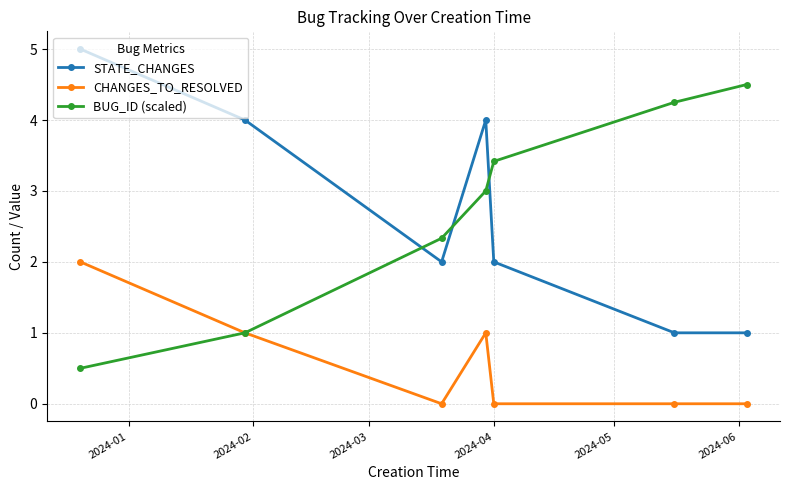

True or false: BUG_ID (scaled) and STATE_CHANGES intersect in this chart.

True